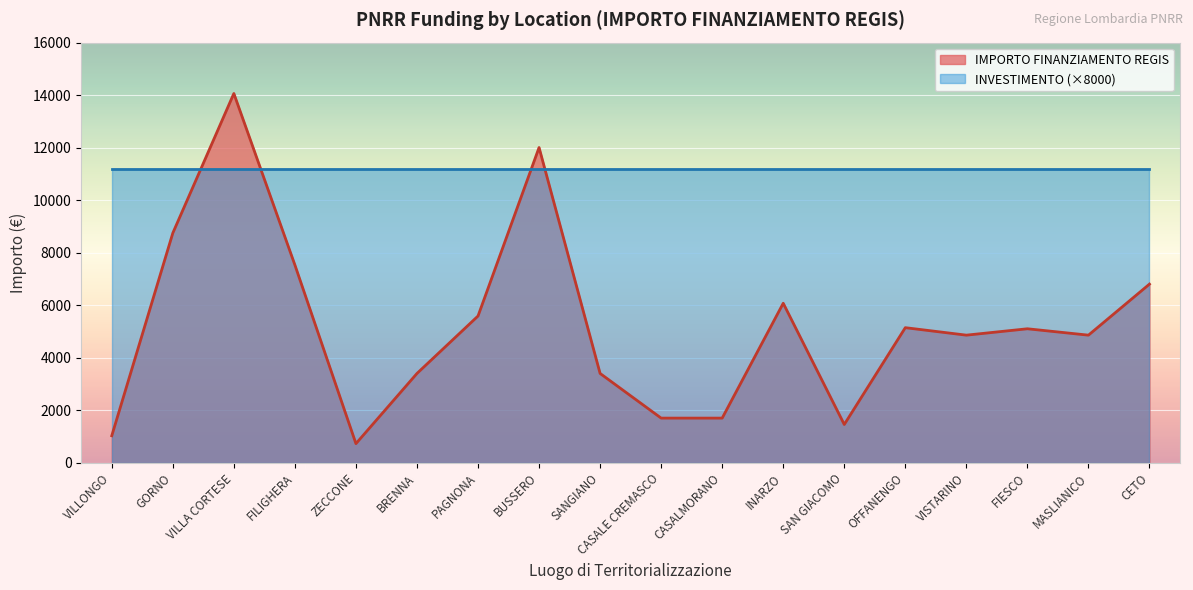

Is it true that the value at BRENNA is 1199?

False